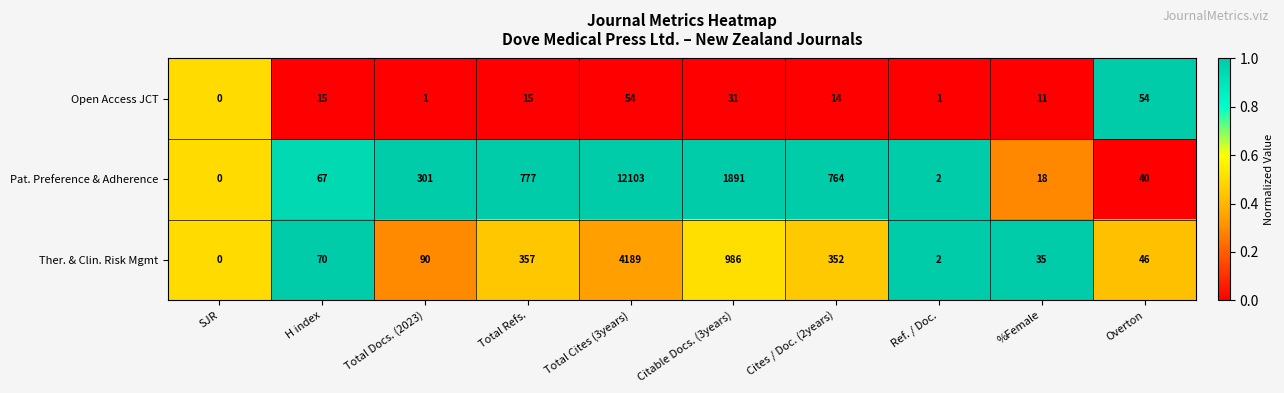

Which series has the widest spread of values?

Pat. Preference & Adherence